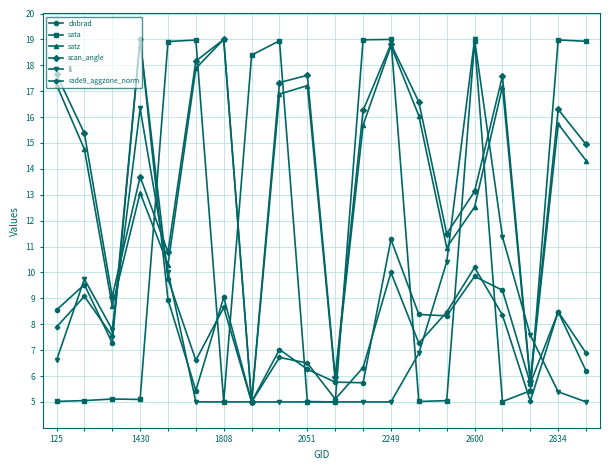

At how many categories does at least one series exceed 14?

16